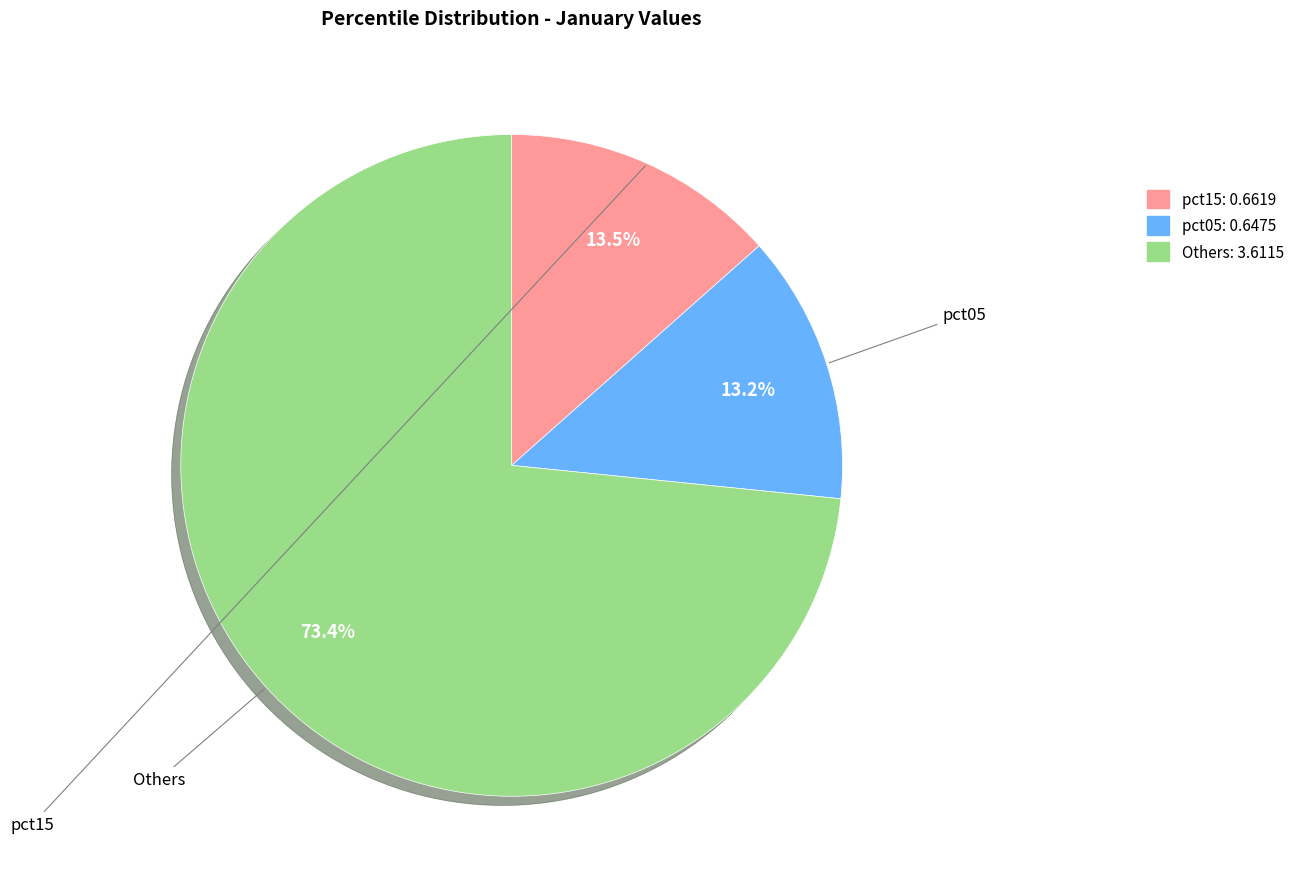

Does any single category account for the majority?

Yes